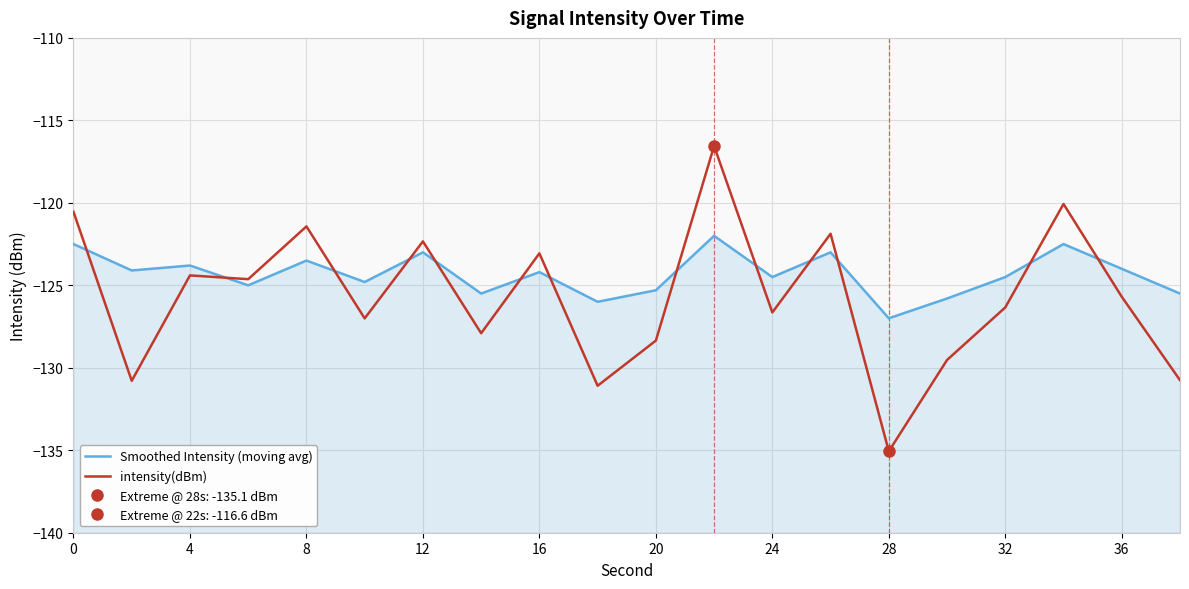

How many lines are shown in the chart?

2